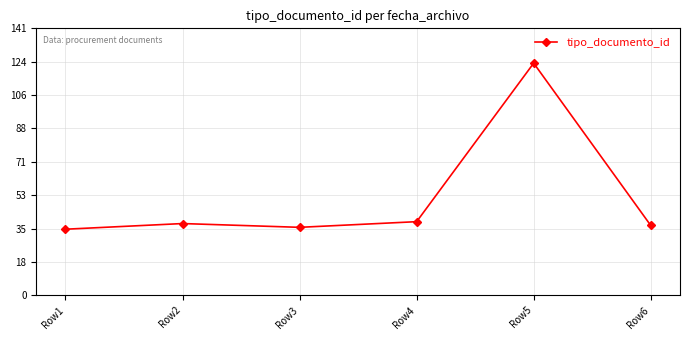

What is the sum of all values?

308